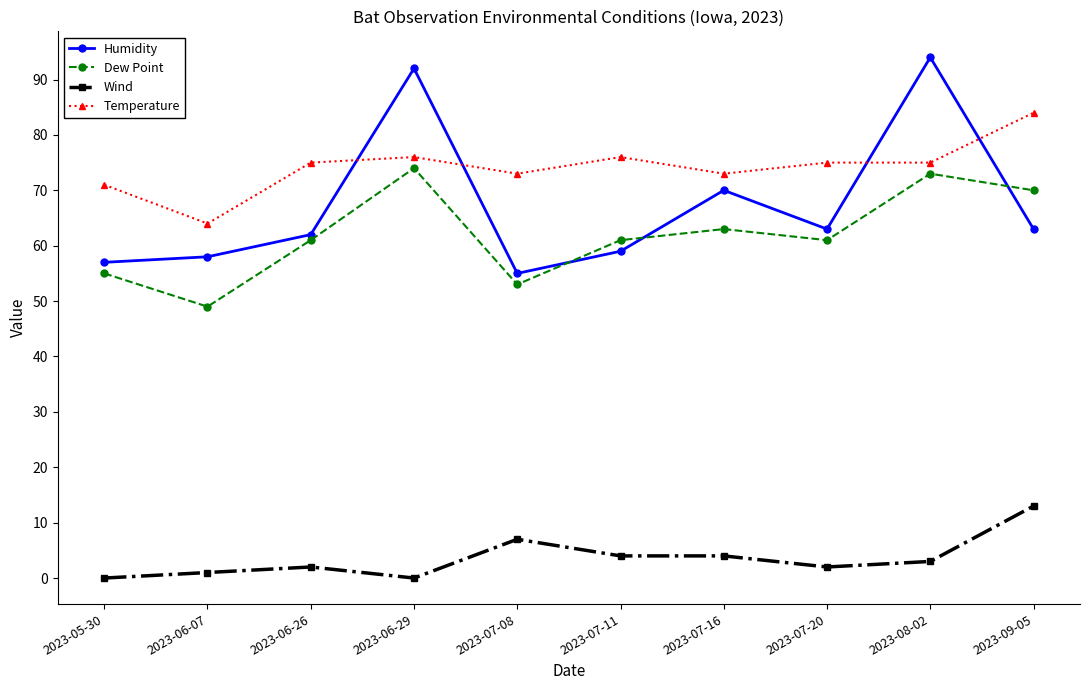

Rank the series by their maximum value, from lowest to highest.

Wind, Dew Point, Temperature, Humidity